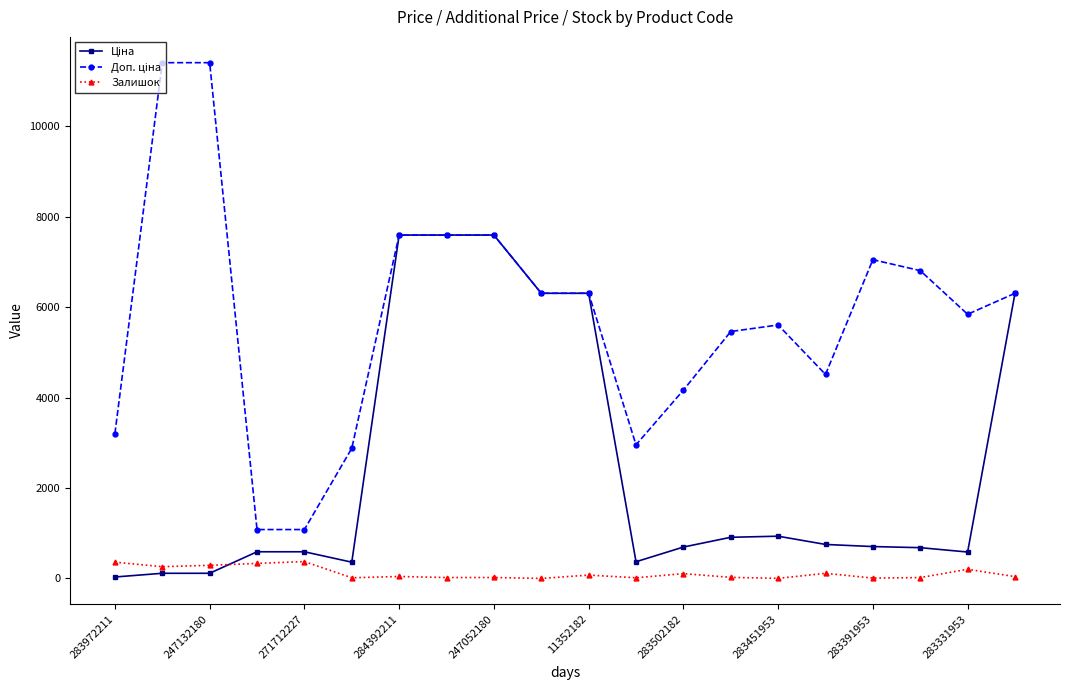

At how many categories does at least one series exceed 6018?

10